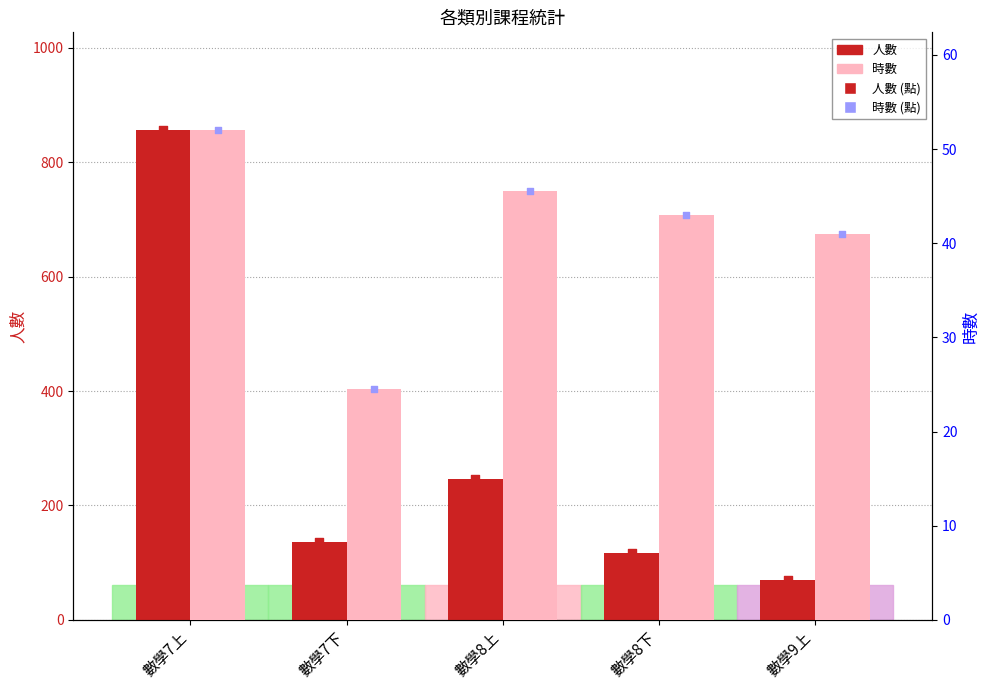

What is the total value across all series at 數學9上?

111.0